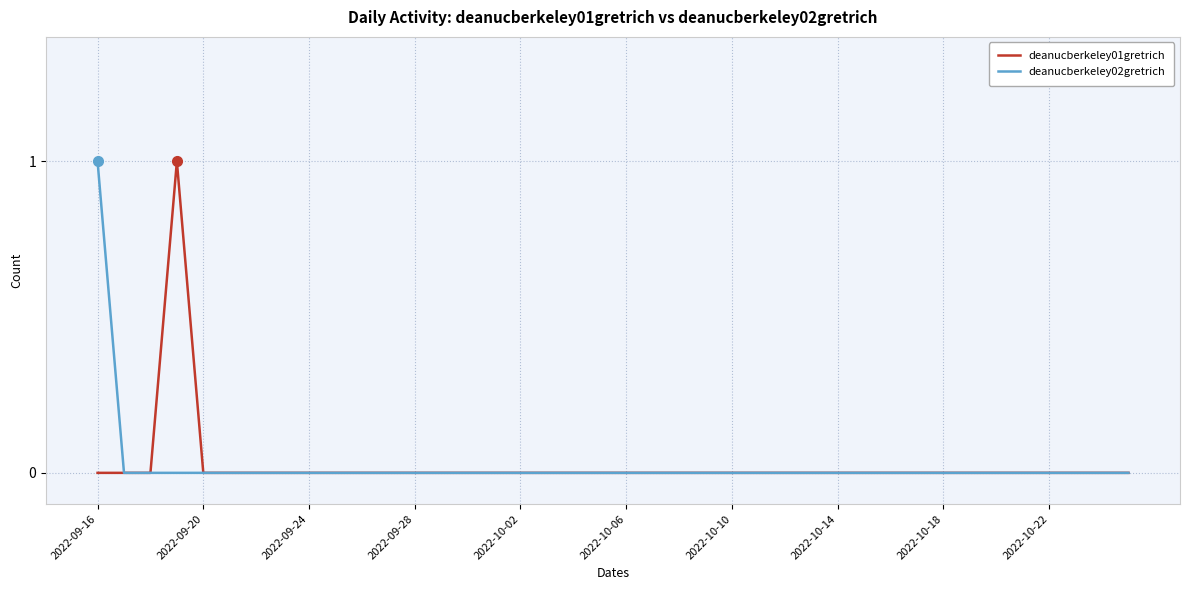

Does the chart have visible grid lines?

Yes